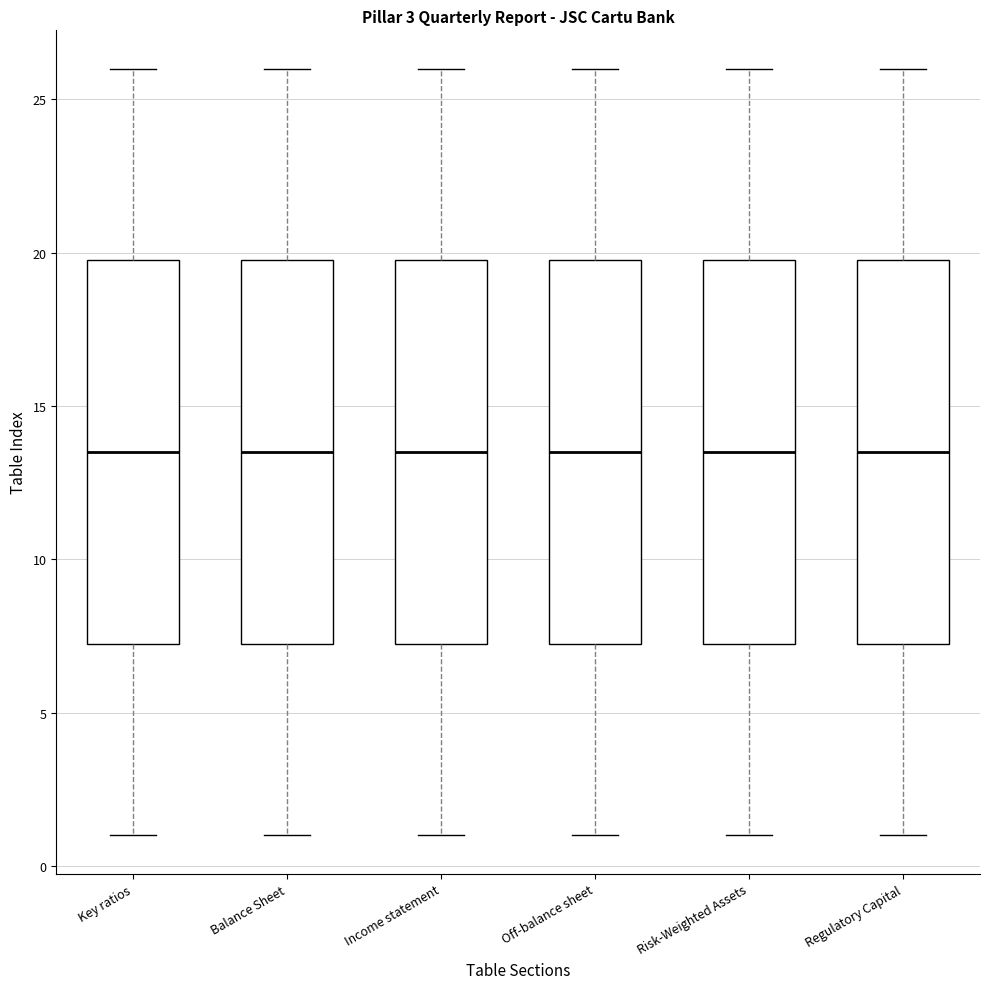

Reading left to right, transcribe this box plot: for each box, give where its median line is, the range the box spans, and where its two whiskers end, as read against the y-axis. The values are not printed on the chart, so give them approximately, as read against the axis.

Key ratios: median 13.5, box 7.5 to 20.0, whiskers 1.0 to 26.0
Balance Sheet: median 13.5, box 7.5 to 20.0, whiskers 1.0 to 26.0
Income statement: median 13.5, box 7.5 to 20.0, whiskers 1.0 to 26.0
Off-balance sheet: median 13.5, box 7.5 to 20.0, whiskers 1.0 to 26.0
Risk-Weighted Assets: median 13.5, box 7.5 to 20.0, whiskers 1.0 to 26.0
Regulatory Capital: median 13.5, box 7.5 to 20.0, whiskers 1.0 to 26.0